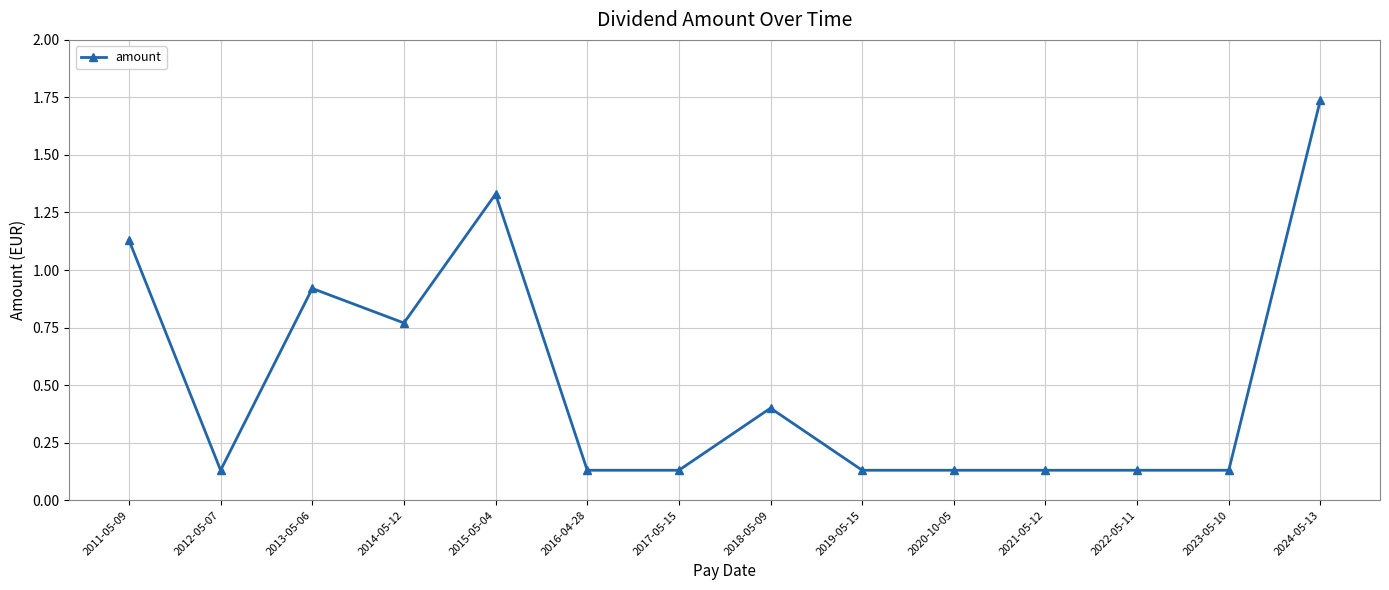

What is the difference between the maximum and minimum values?

1.6